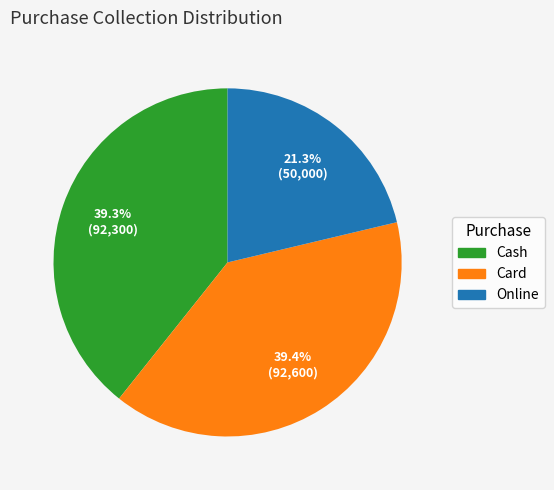

To the nearest percent, what is the difference between the largest and smallest slice percentages?

18%